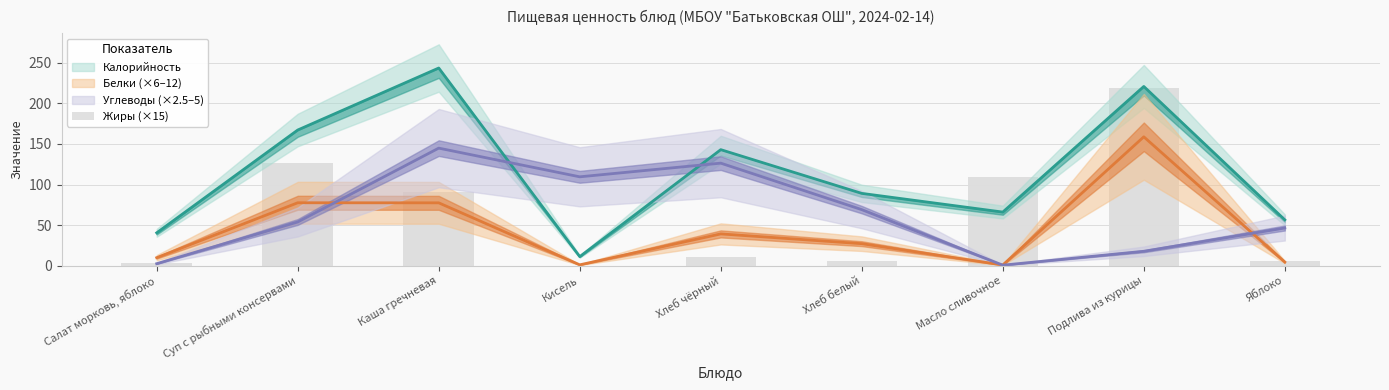

What is the label of the 2nd bar from the left?

Суп с рыбными консервами